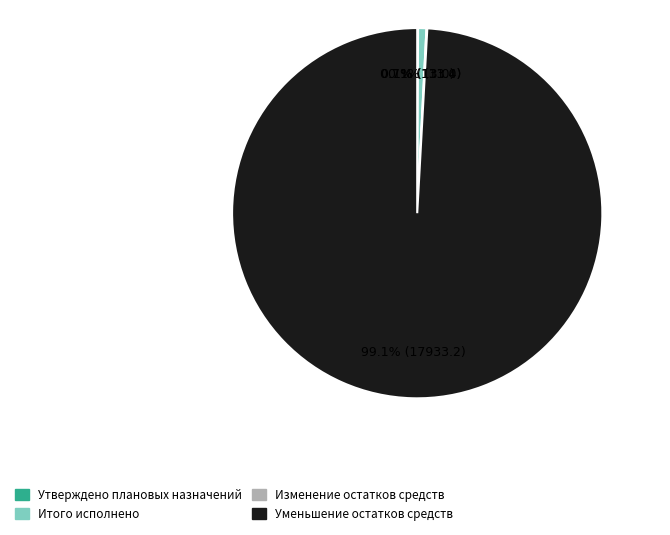

To the nearest percent, what percentage of the pie is Итого исполнено?

1%